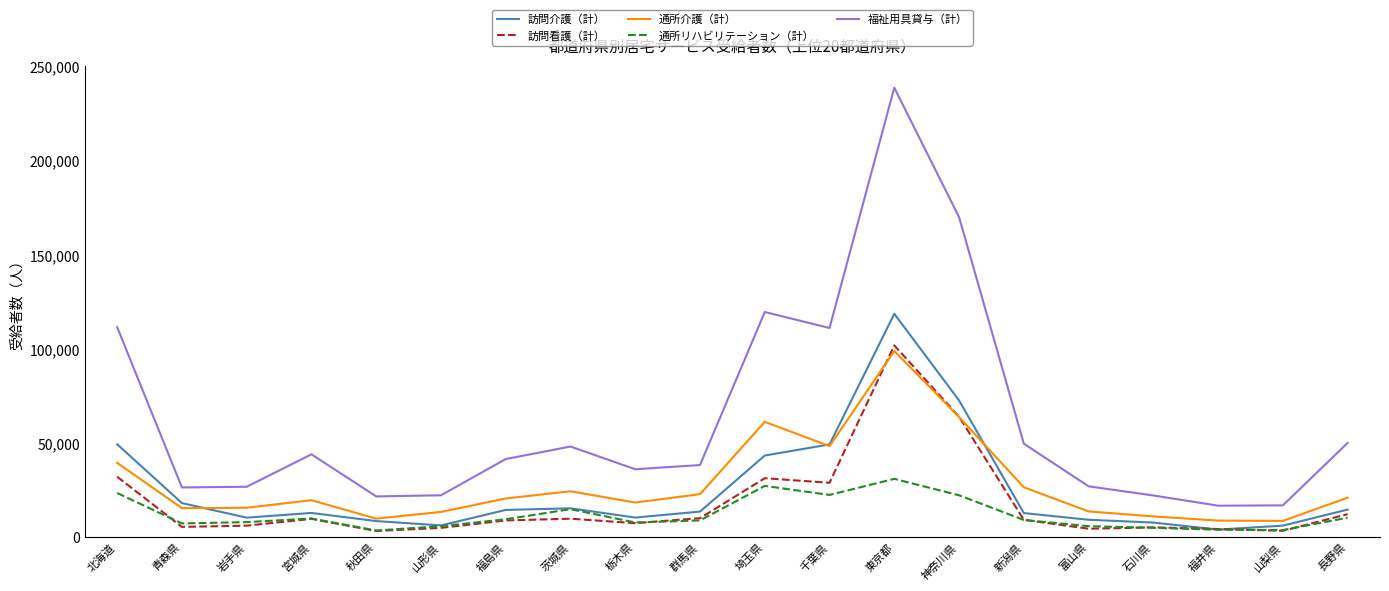

What is the lowest value of the 訪問看護（計） series?

3340